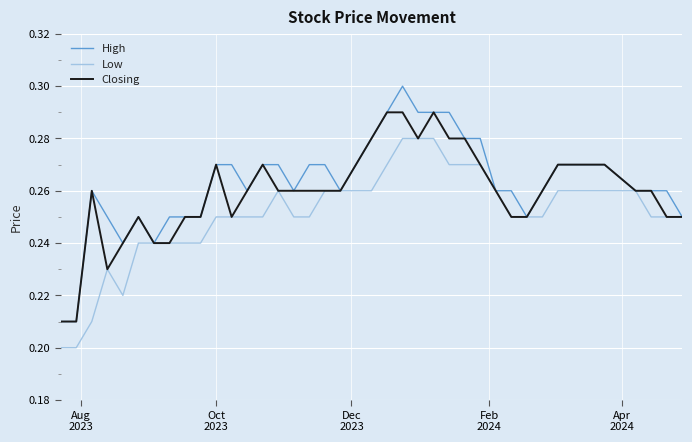

List the series in order of their overall mean, lowest first.

Low, Closing, High